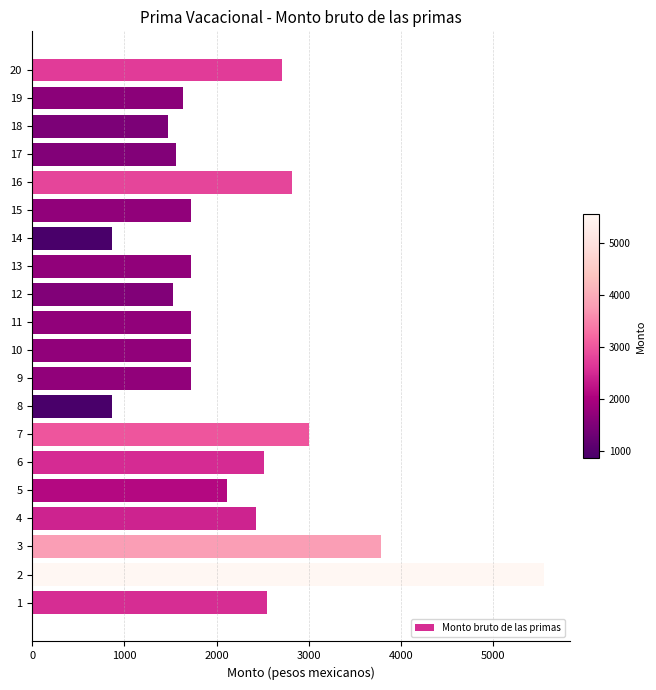

Is it true that the value at 11 is 2325.0?

False